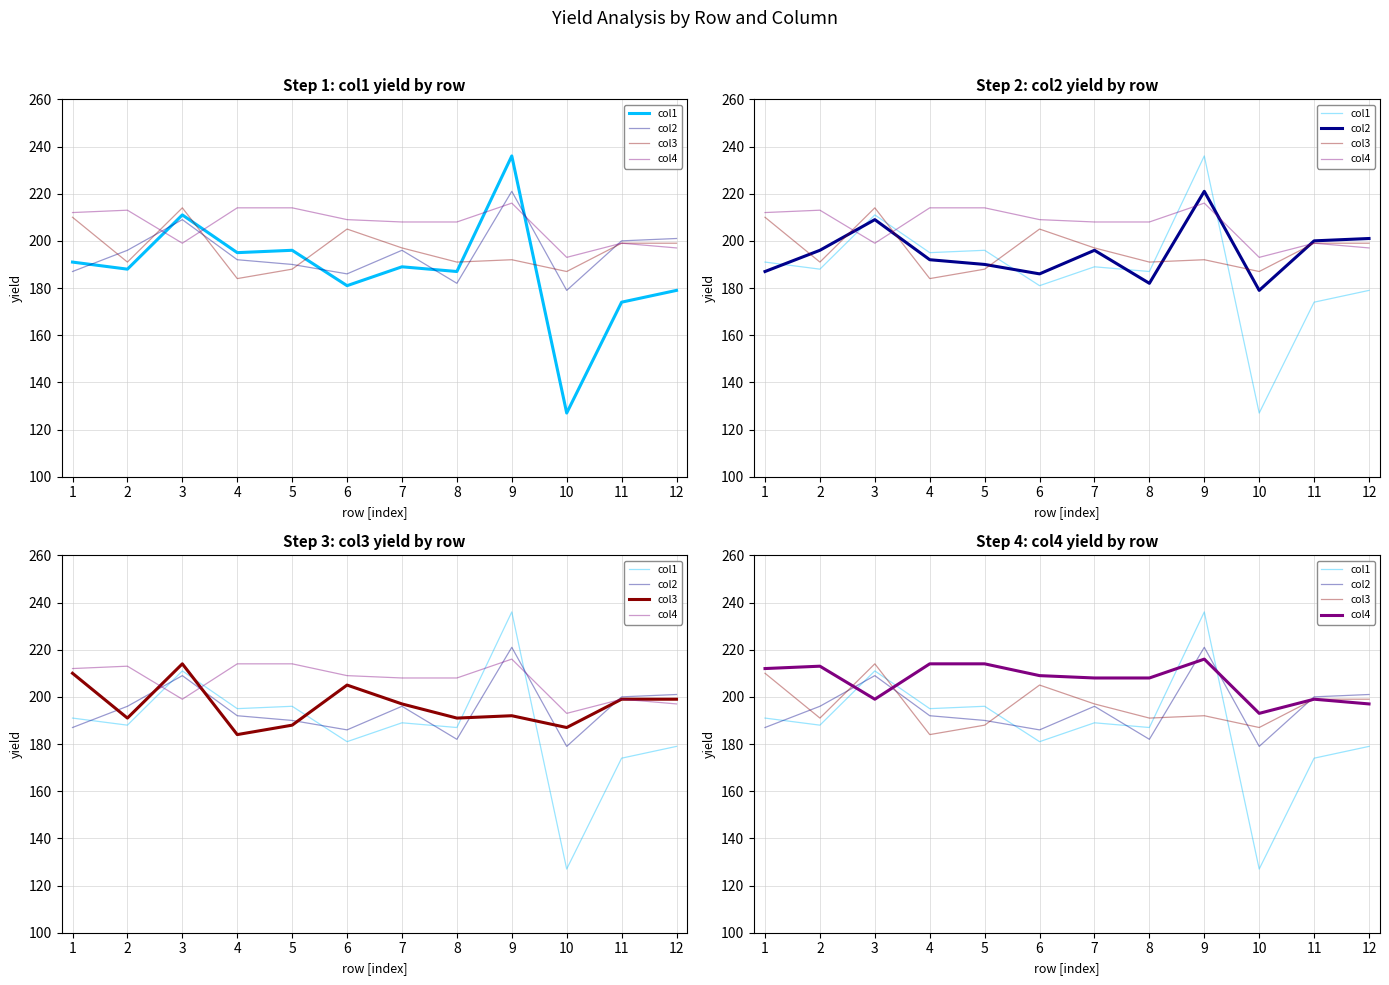

What are all the series names shown in the legend?

col1, col2, col3, col4